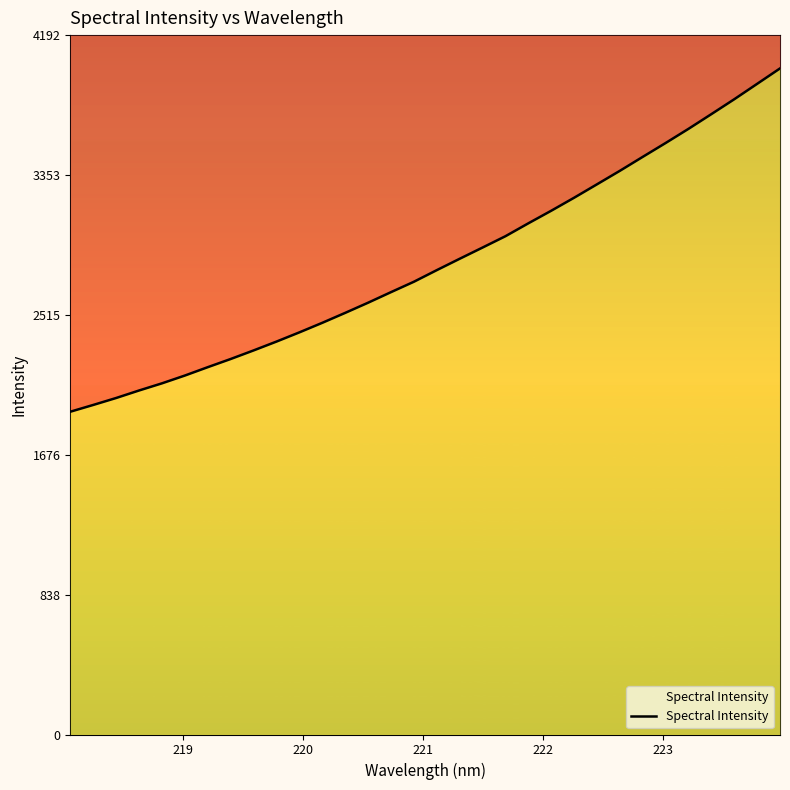

Reading left to right, transcribe all the data shown in this chart.

1934.8	1975.3	2017.0	2062.0	2104.9	2151.6	2201.8	2250.8	2302.2	2355.3	2410.5	2467.8	2527.3	2588.3	2651.6	2714.0	2783.5	2851.7	2919.0	2986.9	3064.2	3139.6	3217.5	3298.0	3378.9	3462.6	3545.6	3630.6	3718.7	3807.8	3900.1	3992.6